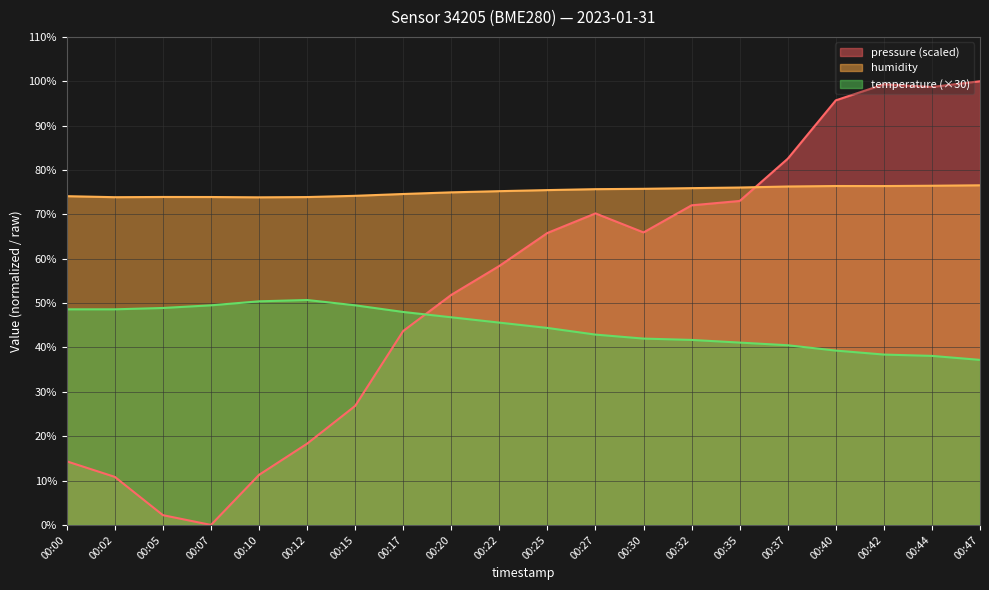

What is the average value of the temperature series?

44.6